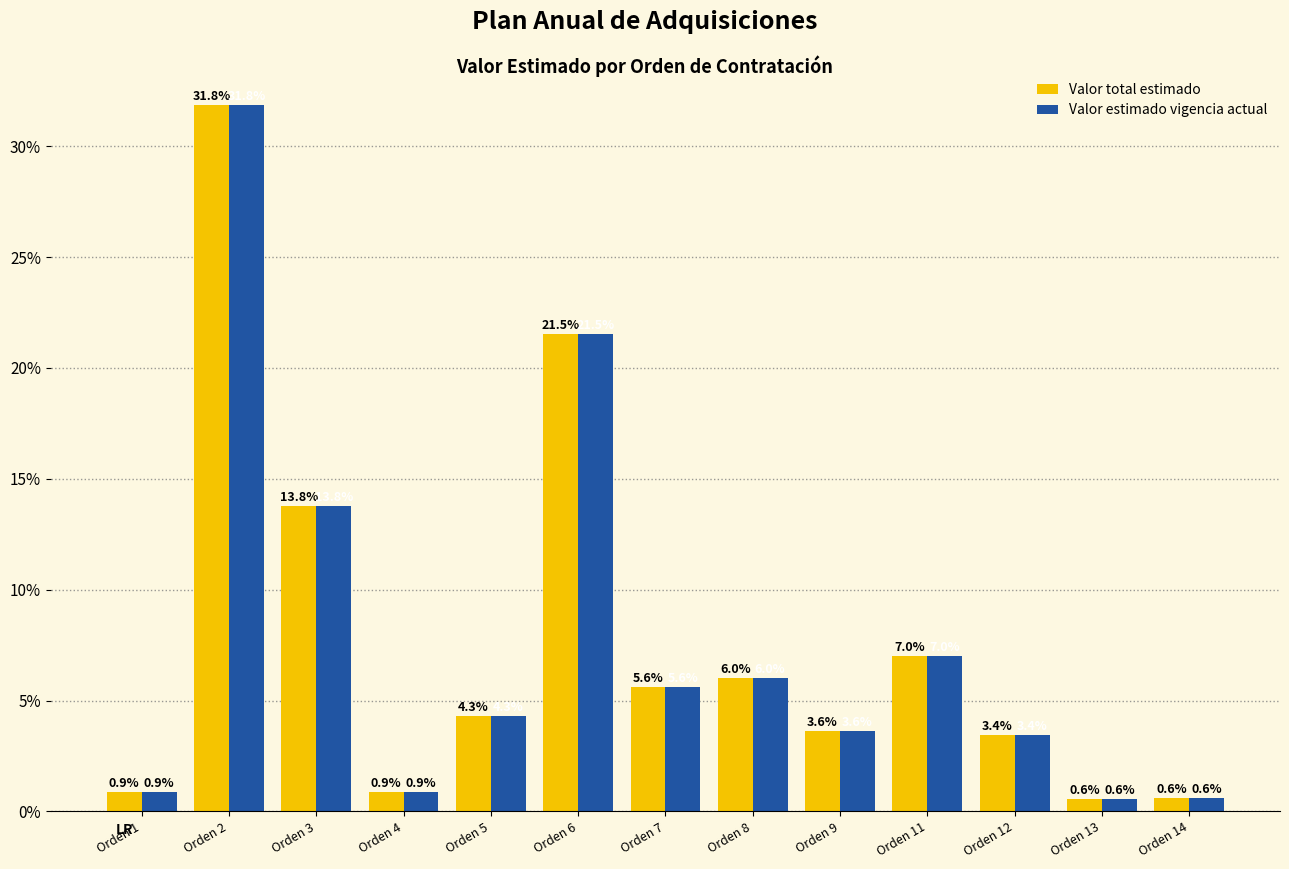

What are all the series names shown in the legend?

Valor total estimado, Valor estimado vigencia actual